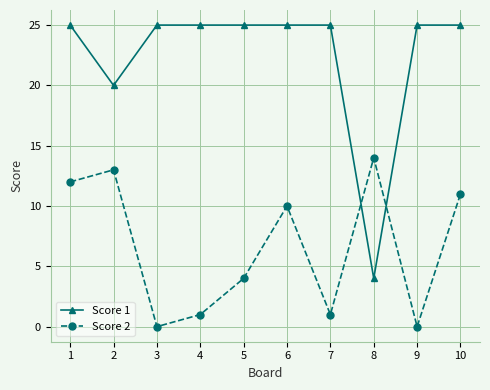

At which category does Score 2 reach its first local peak?

2